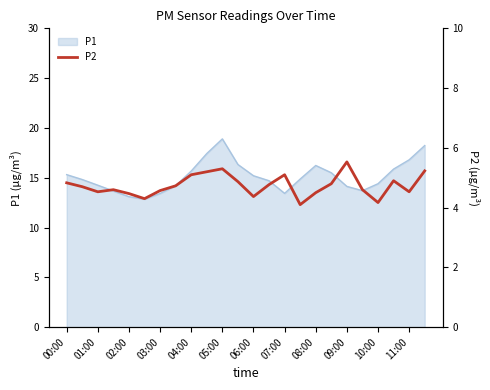

Which category has the highest value in the P1 series?

05:00